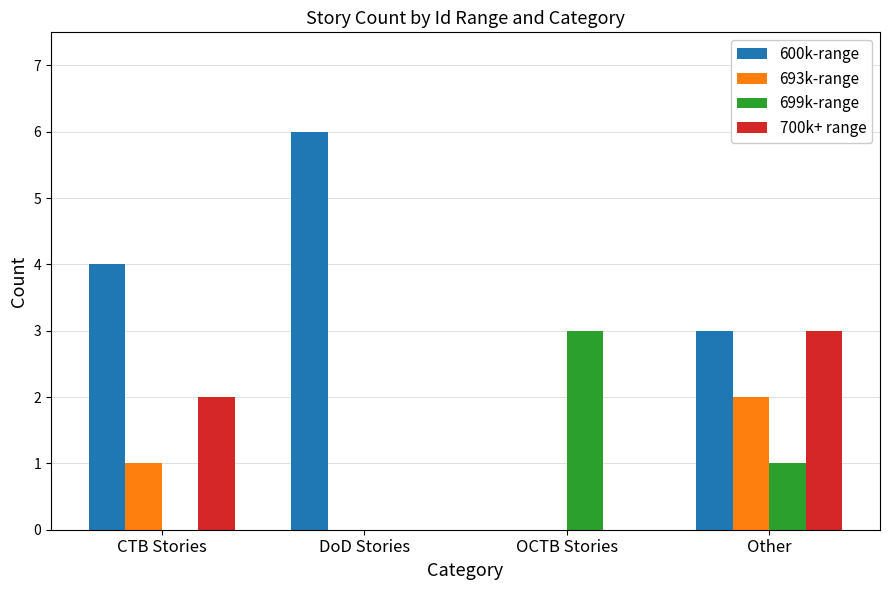

What is the average value of the 600k-range series?

3